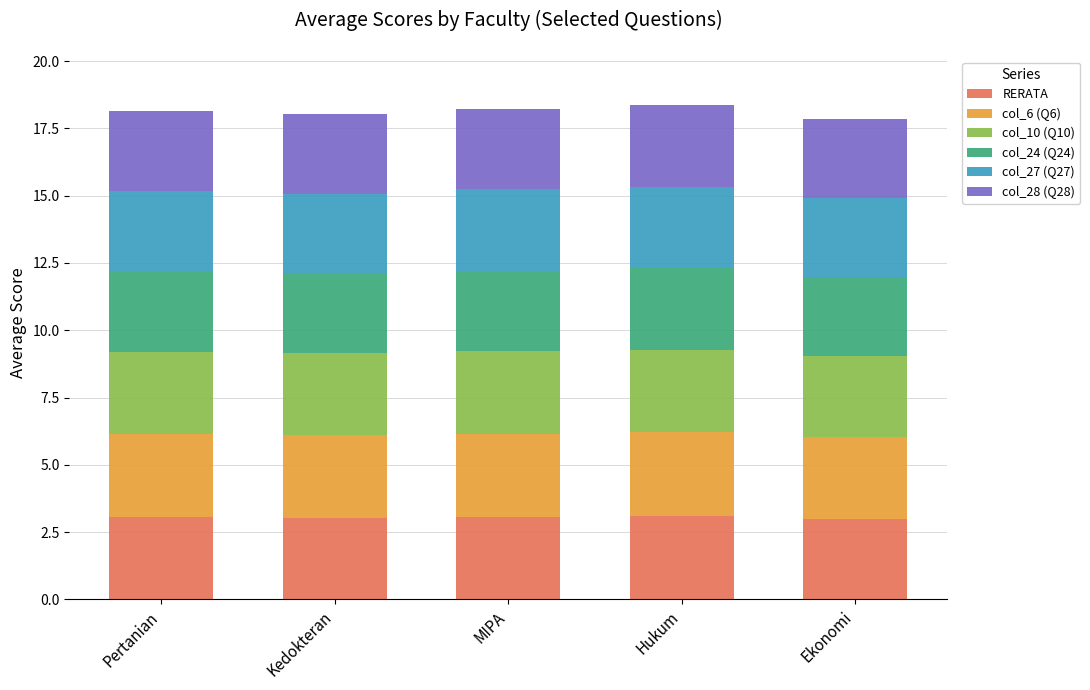

What value does the RERATA series have at Pertanian?

3.0